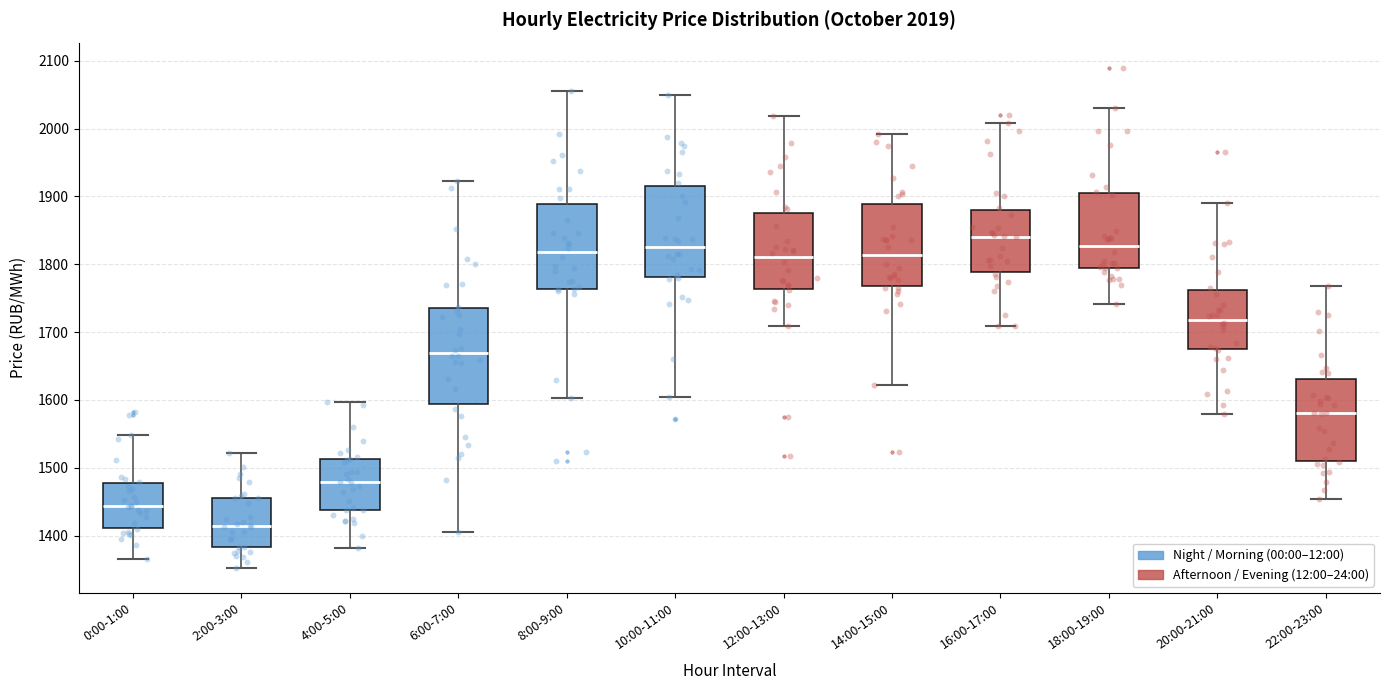

Which box's median line is the lowest?

2:00-3:00